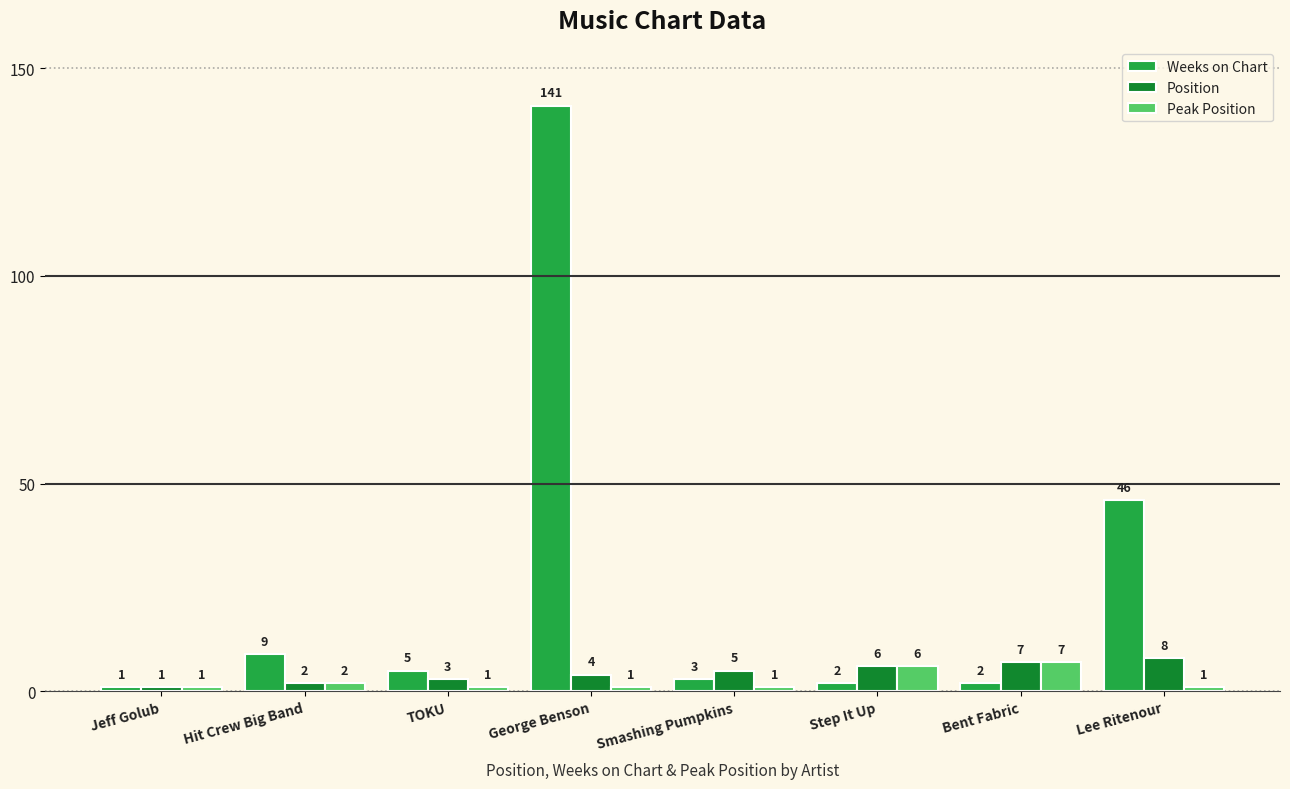

What are all the series names shown in the legend?

Weeks on Chart, Position, Peak Position